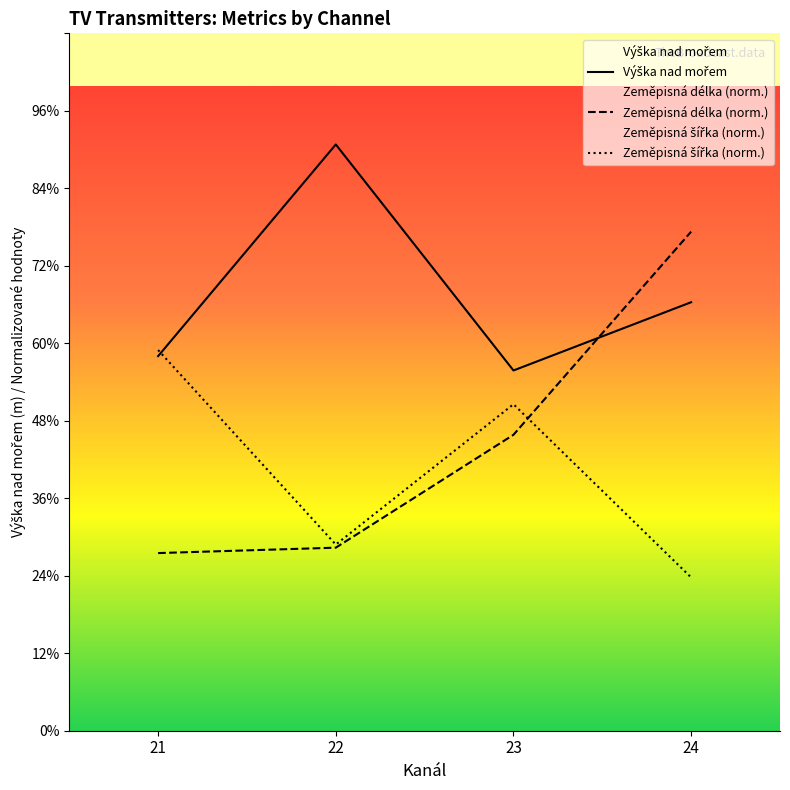

Does the chart display data point markers on the line(s)?

No